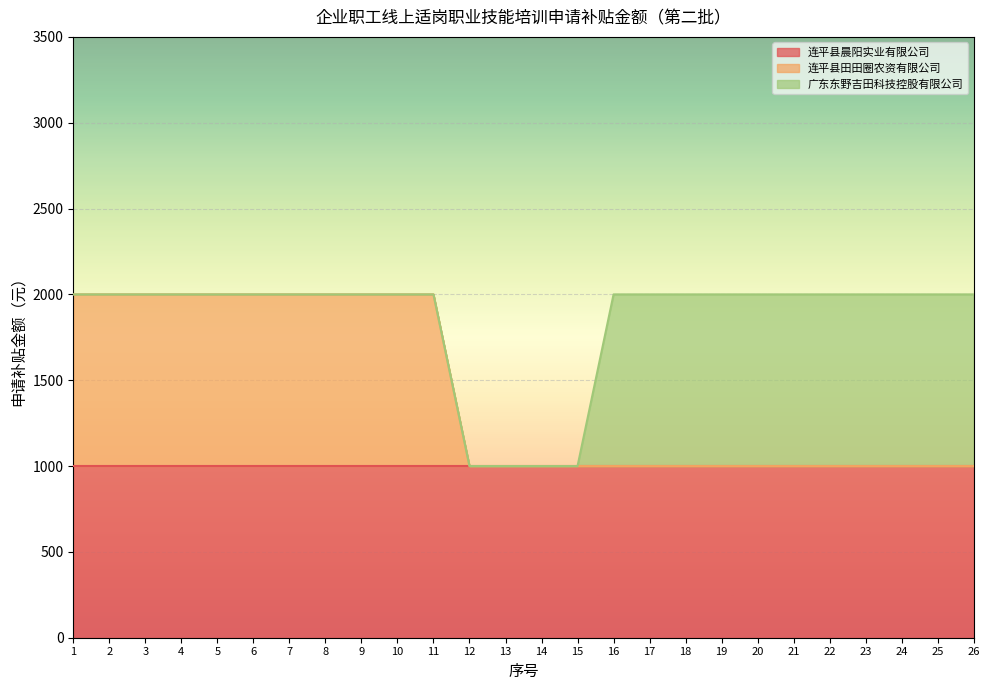

What is the greatest value displayed?

1000